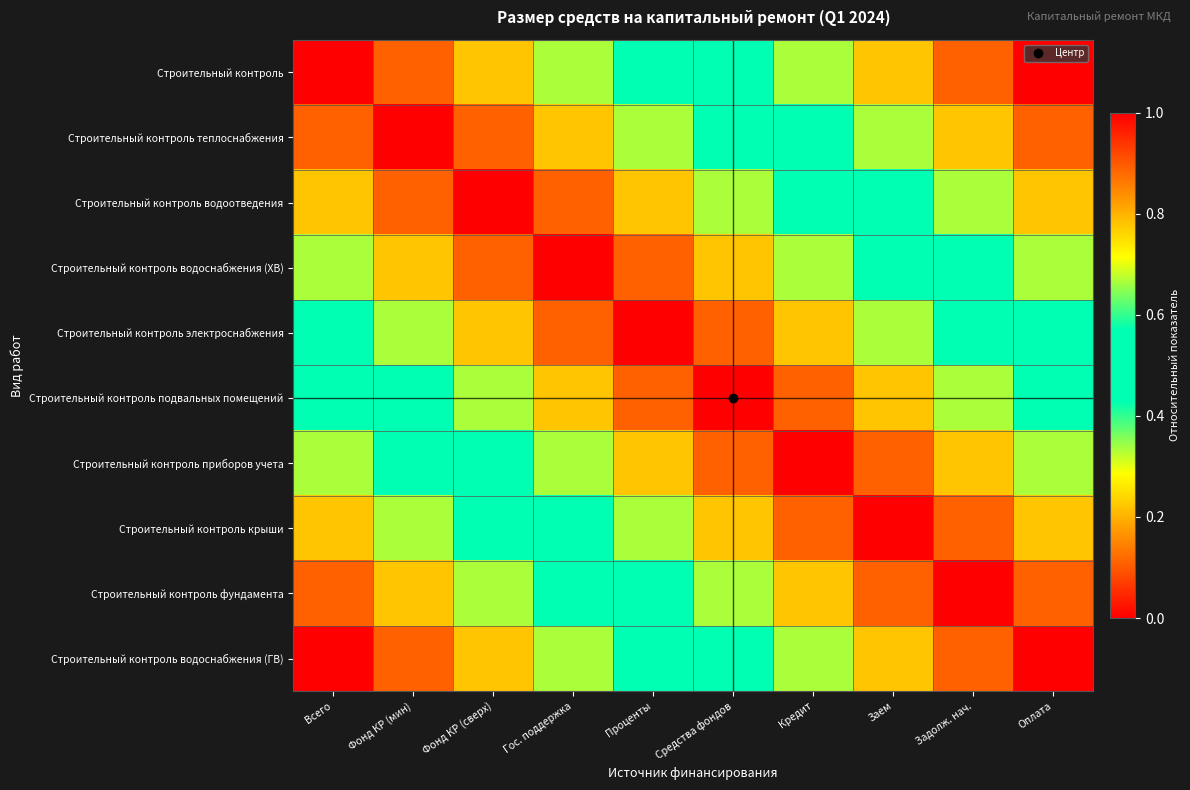

What is the total value across all series at Фонд КР (мин)?

4.1